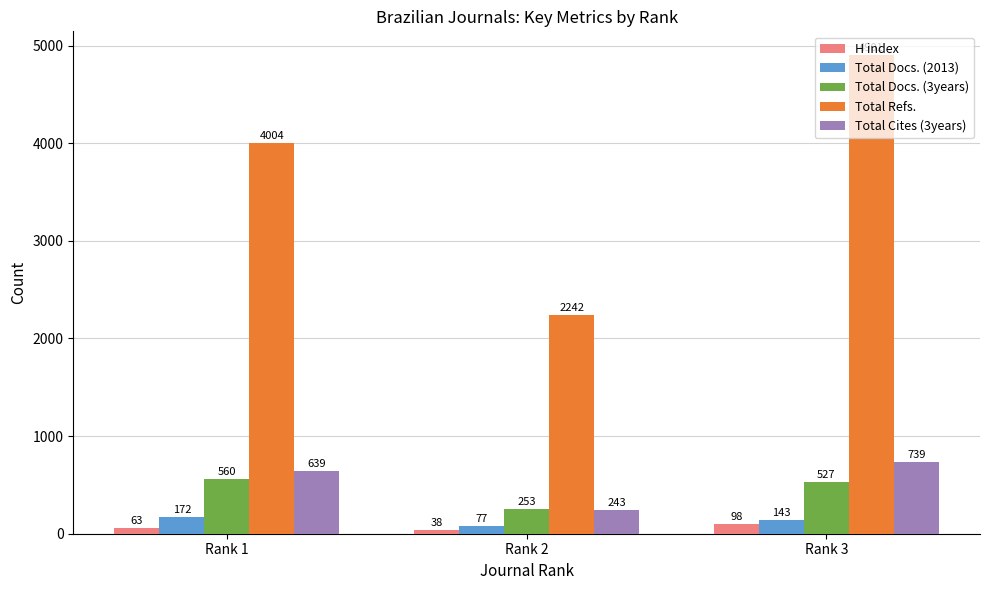

At which category does the chart reach its minimum across all series?

Rank 2